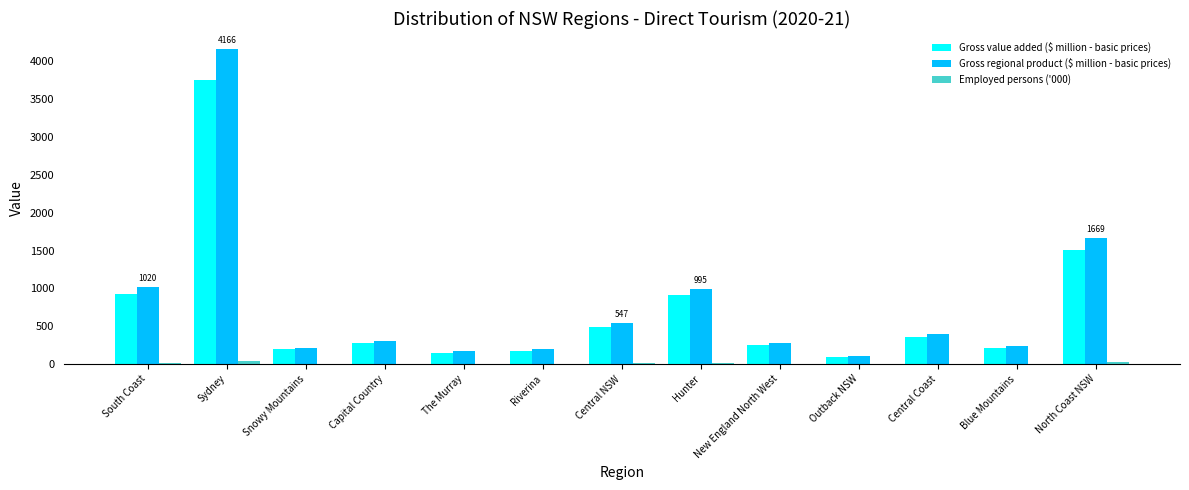

What is the sum of all Gross value added ($ million - basic prices) values?

9300.3